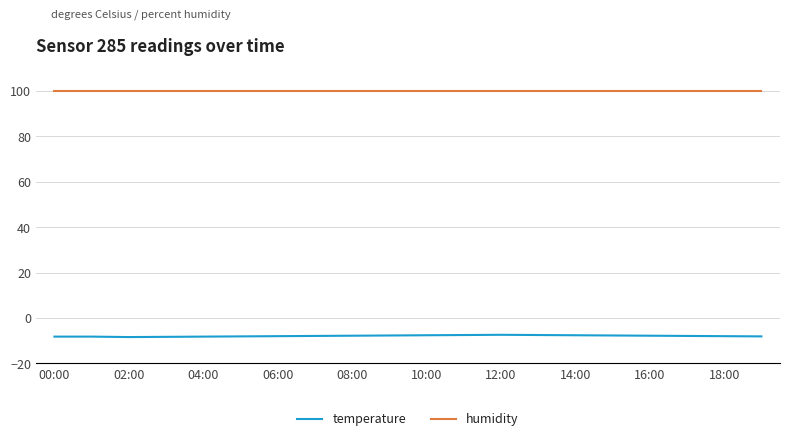

True or false: temperature and humidity intersect in this chart.

False